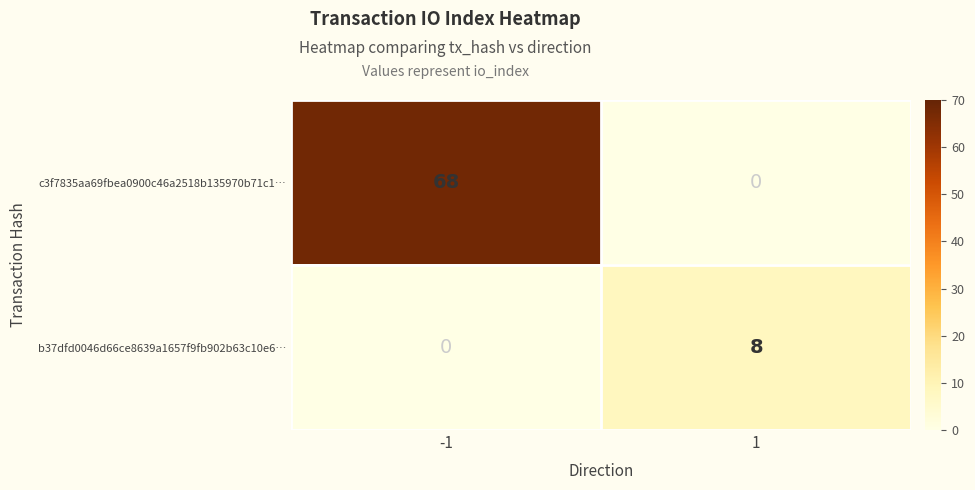

Read the c3f7835aa69fbea0900c46a2518b135970b71c1… value at -1.

68